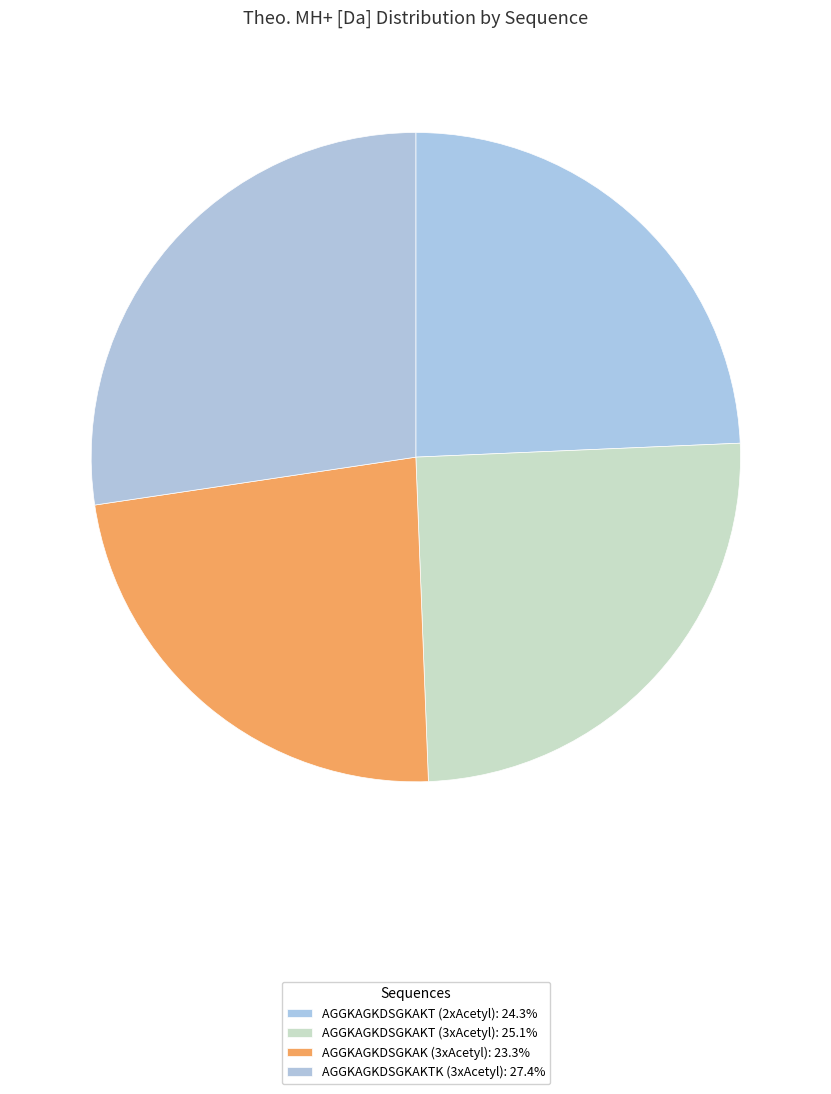

Is there any slice that represents more than half of the pie?

No